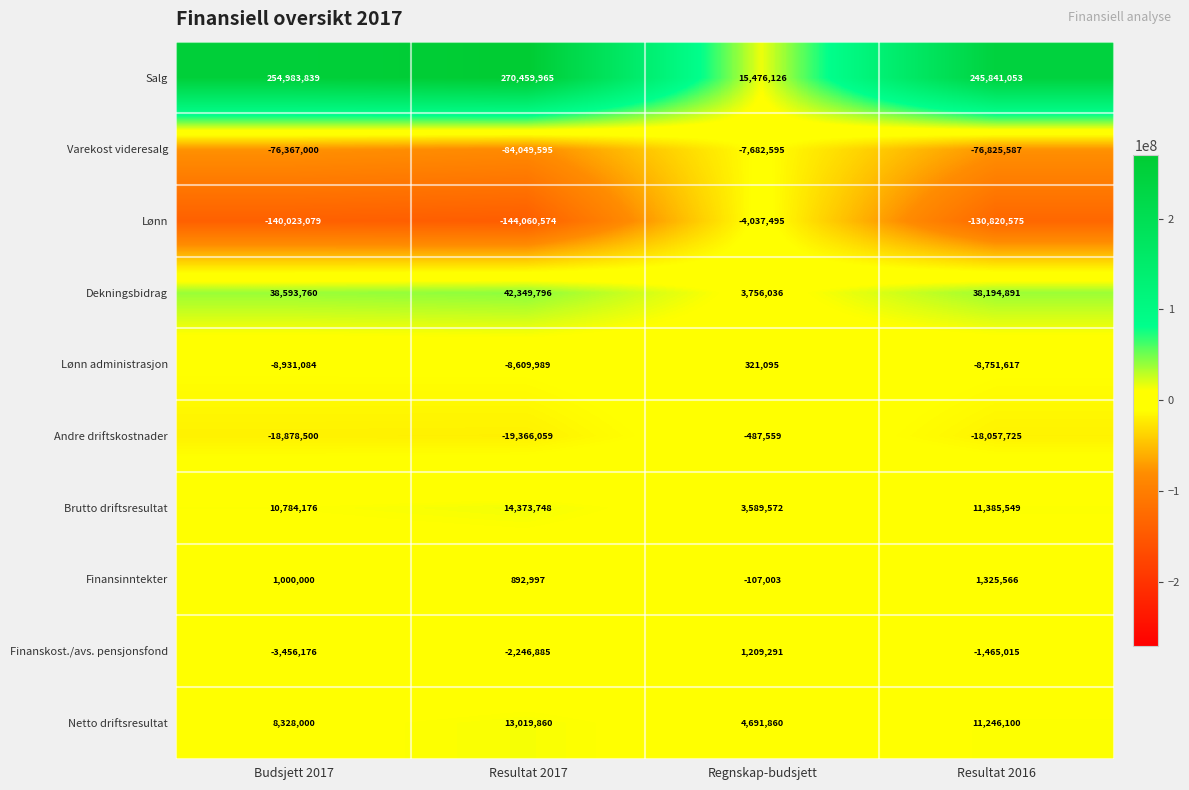

True or false: Finansinntekter has a value of -107003 at Regnskap-budsjett.

True